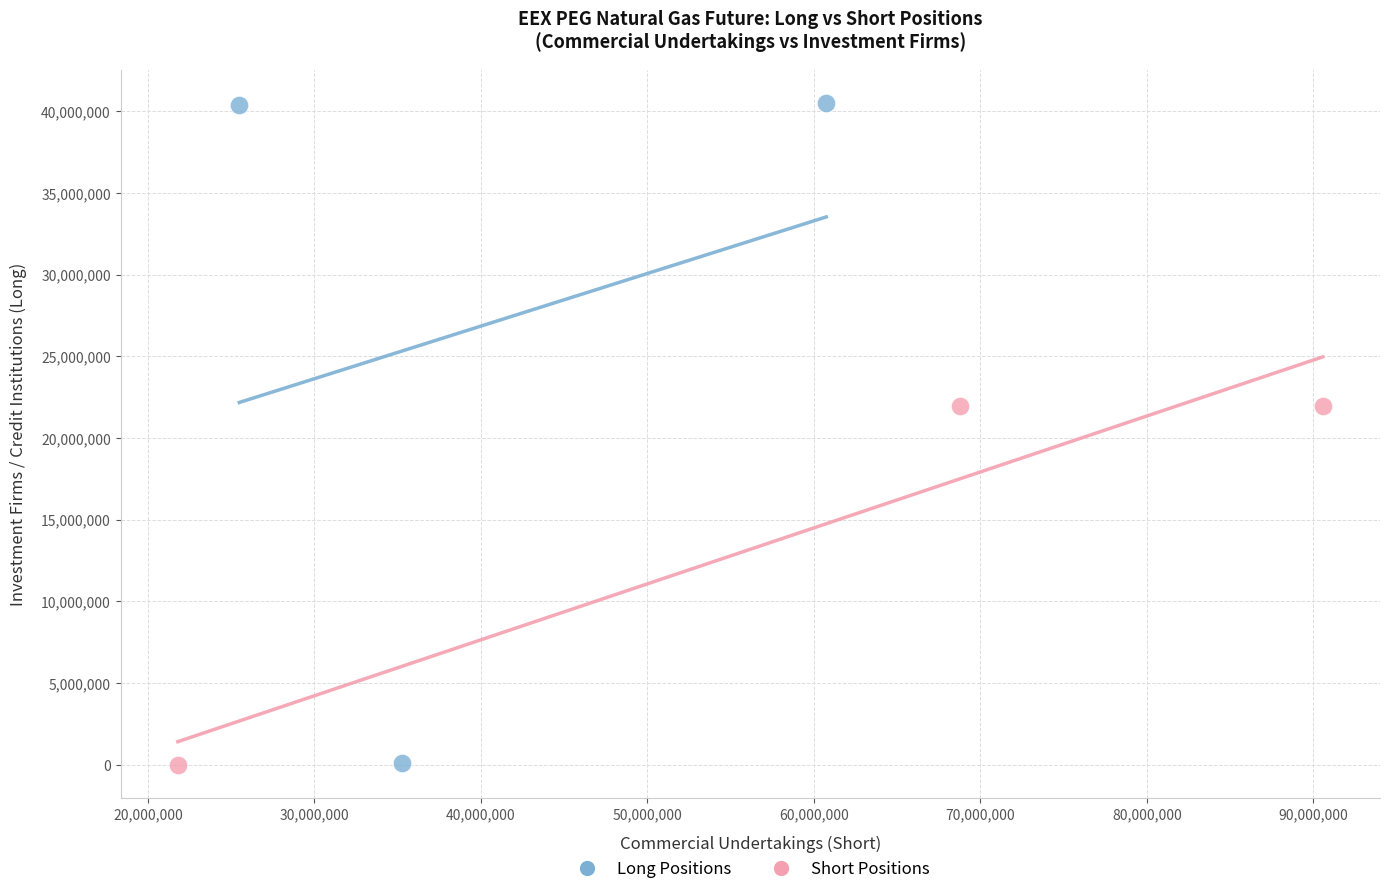

Which series has the largest Y range (max minus min)?

Long Positions